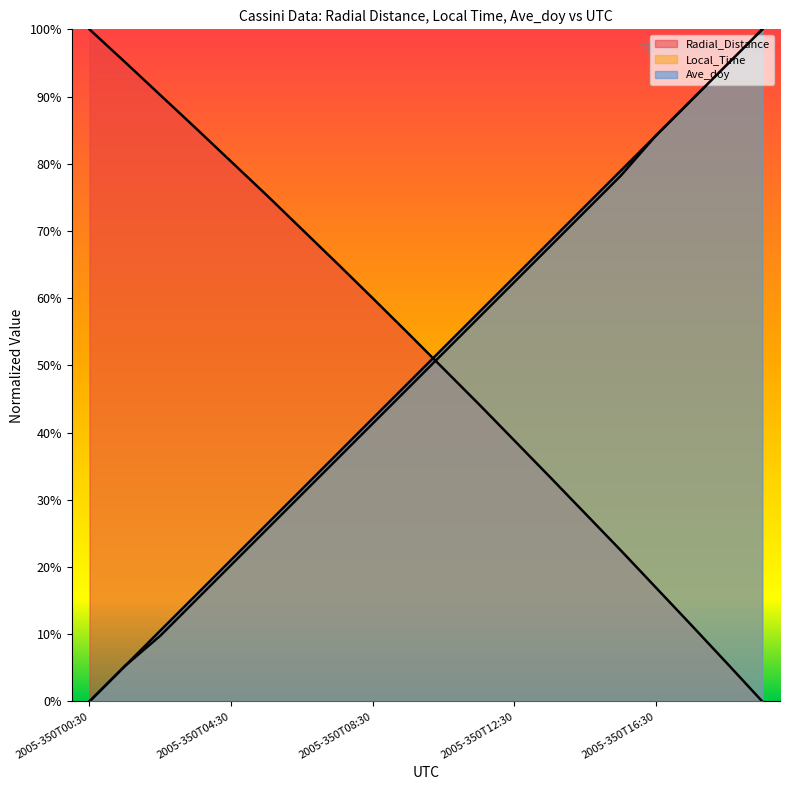

Which series has the largest total across all categories?

Radial_Distance